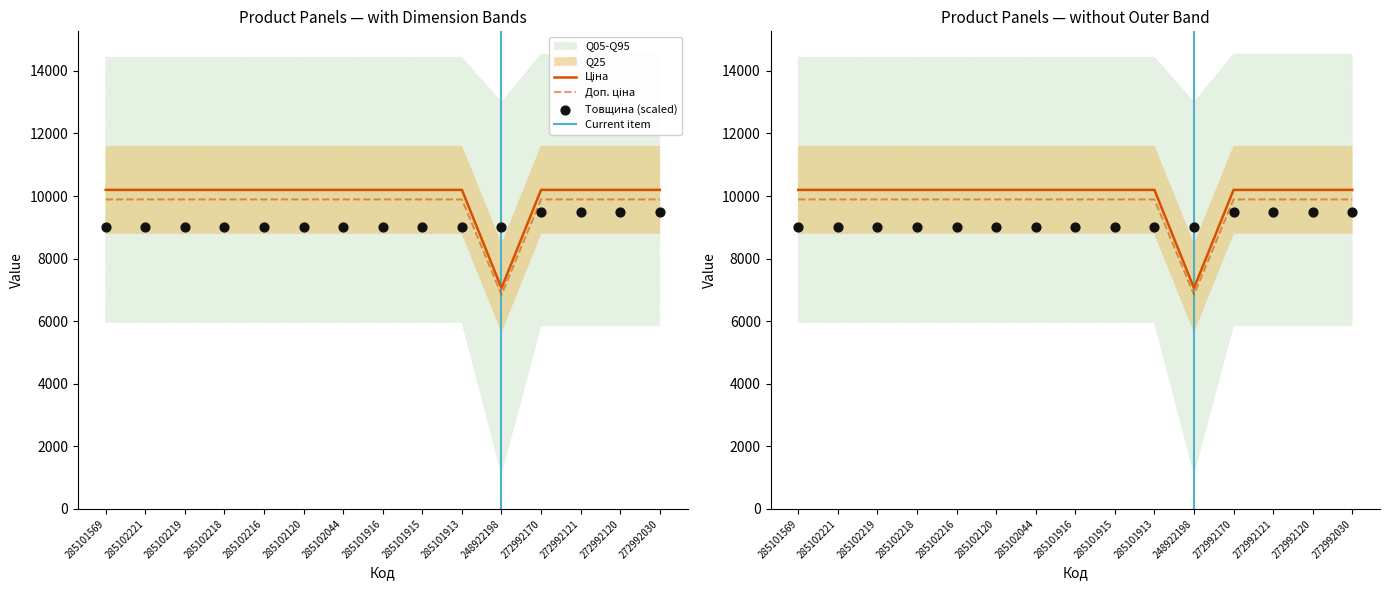

Is the value of Довжина at 285102219 greater than the value of Товщина at 285101913?

Yes